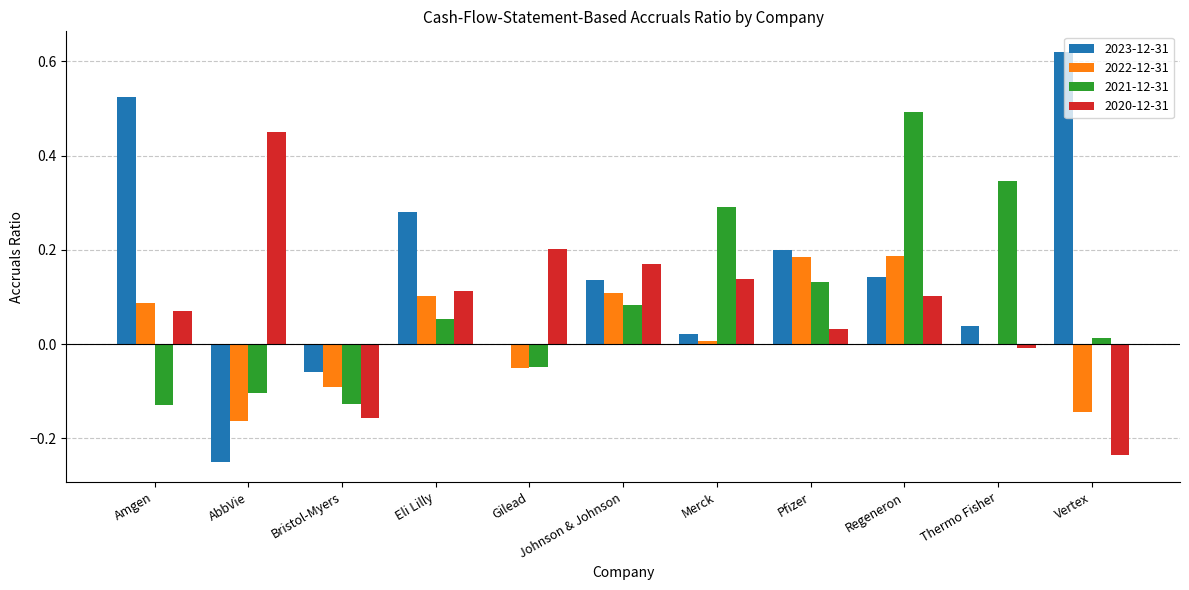

Between AbbVie and Eli Lilly, which series saw the biggest shift?

2023-12-31